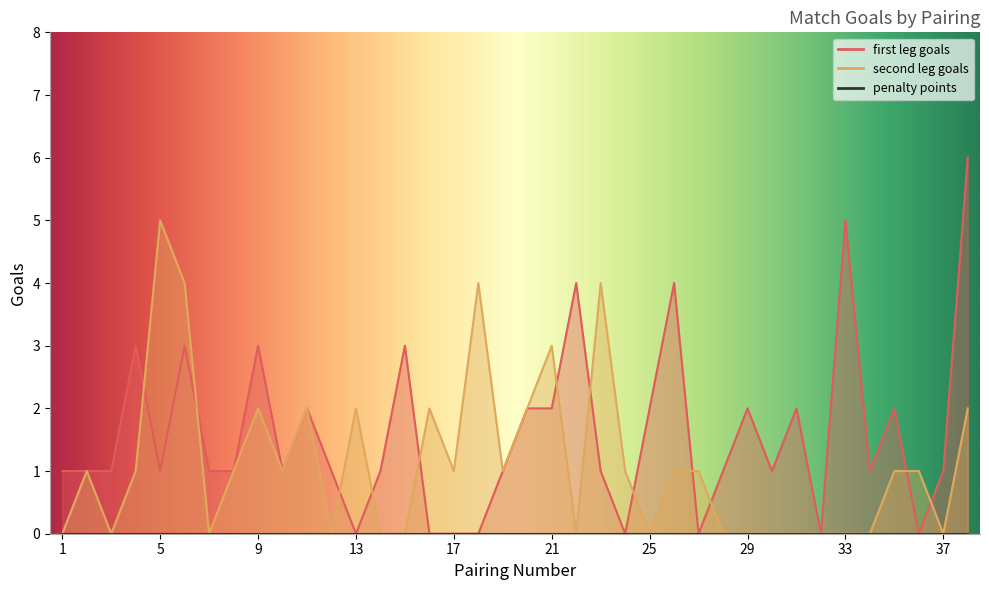

Which has a higher value, 2 or 20?

20